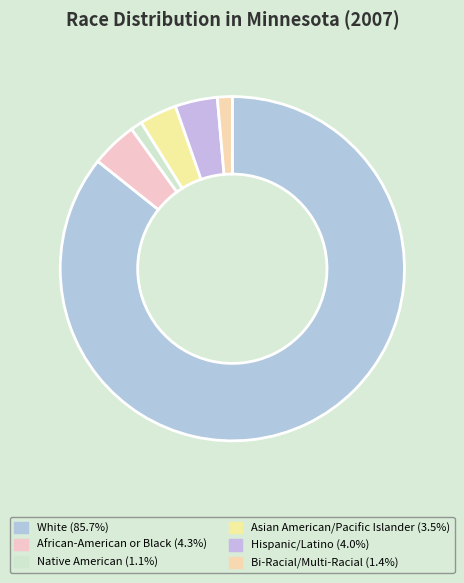

True or false: White accounts for 86% of the total.

True